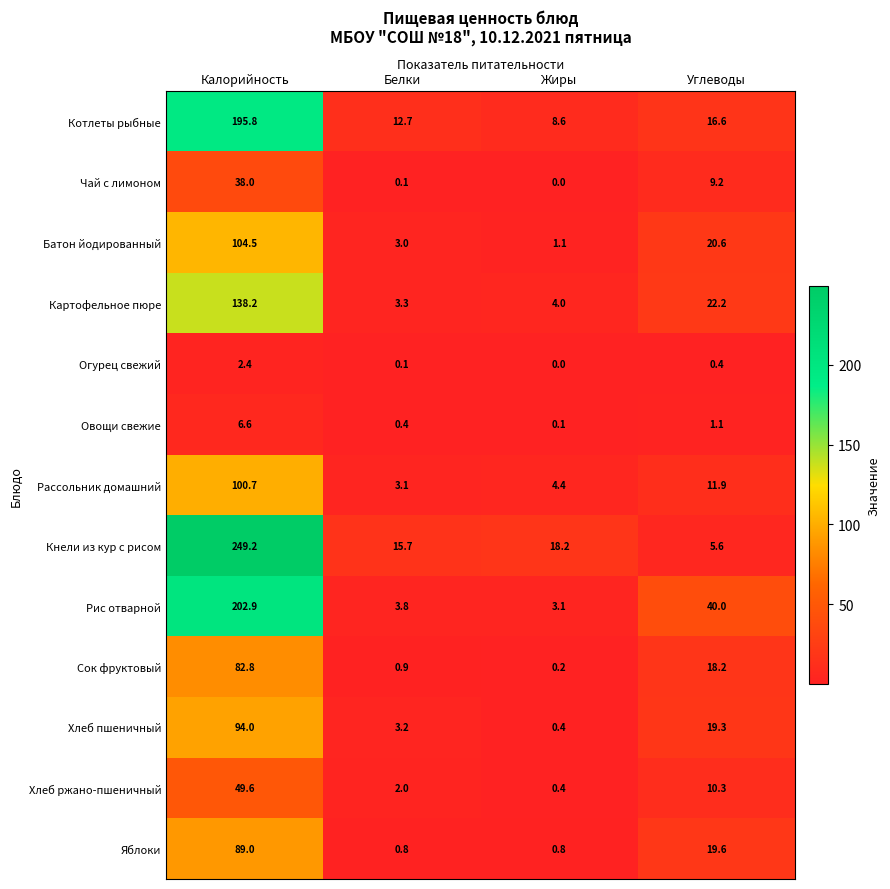

List the series in order of their peak value, lowest first.

Огурец свежий, Овощи свежие, Чай с лимоном, Хлеб ржано-пшеничный, Сок фруктовый, Яблоки, Хлеб пшеничный, Рассольник домашний, Батон йодированный, Картофельное пюре, Котлеты рыбные, Рис отварной, Кнели из кур с рисом